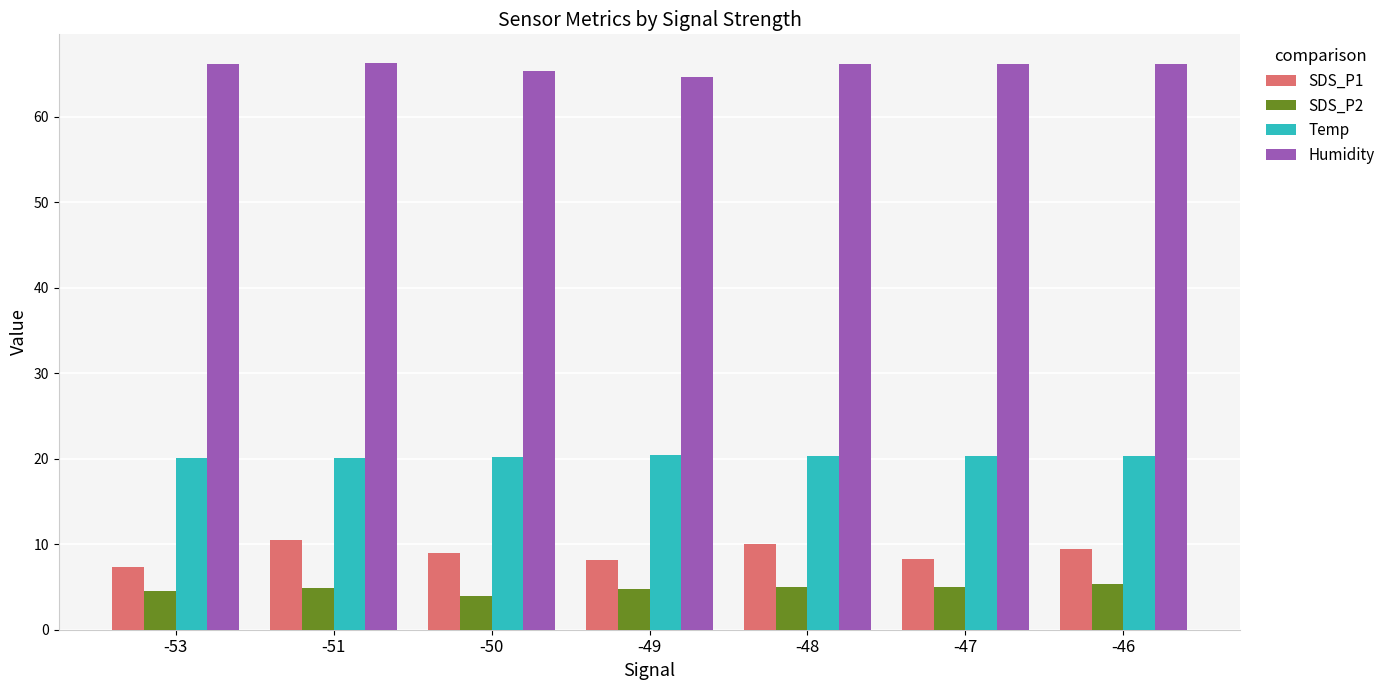

What is the greatest value displayed?

66.3